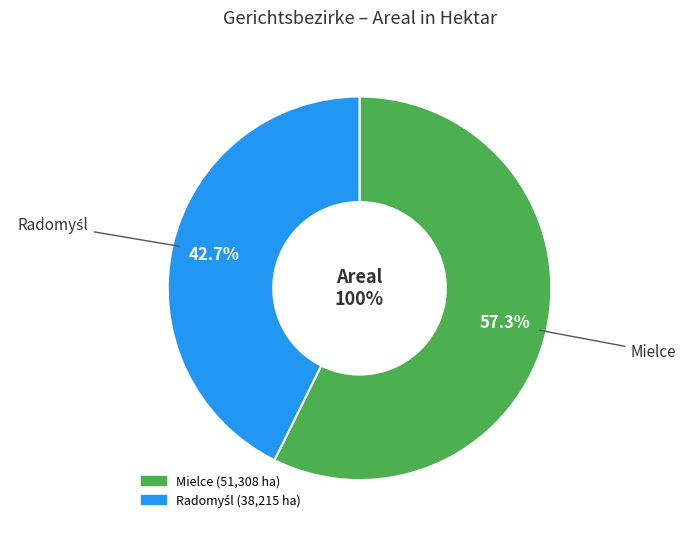

What is the largest slice in the pie chart?

Mielce